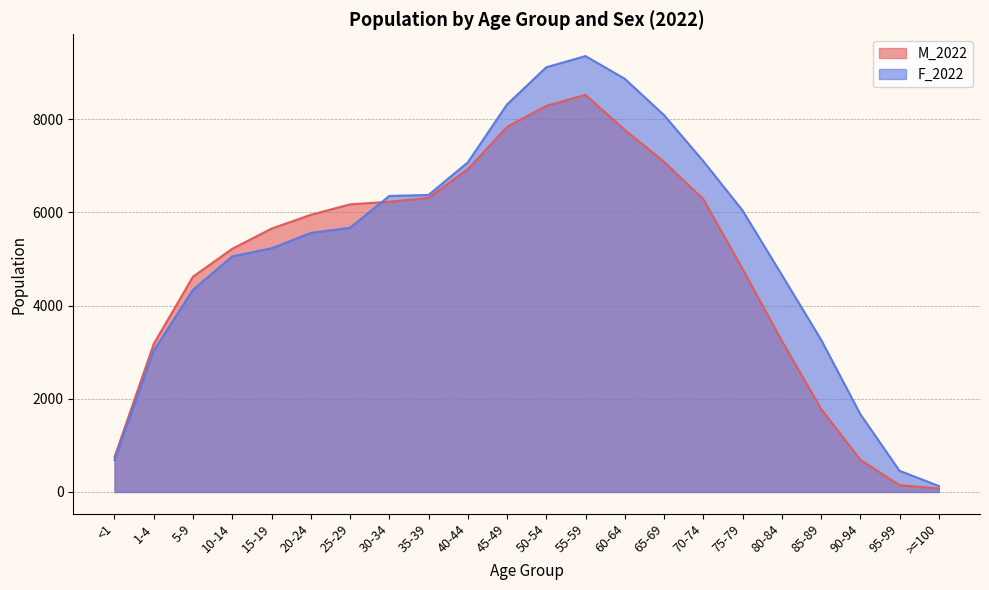

What is the value of the M_2022 point at the 17th from the left?

4790